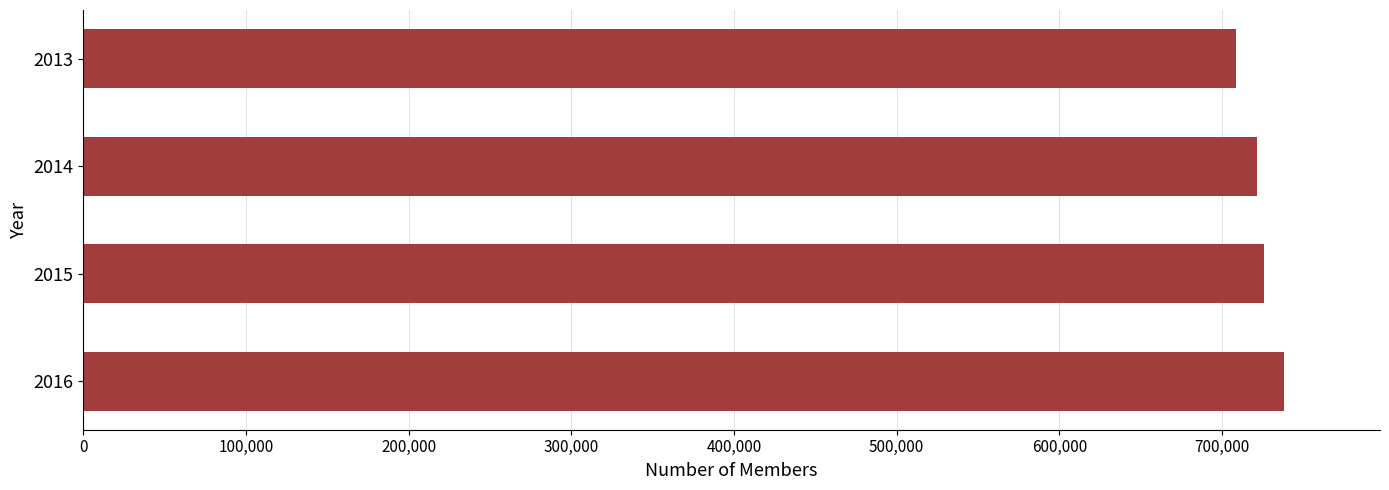

What is the sum of all values?

2894235